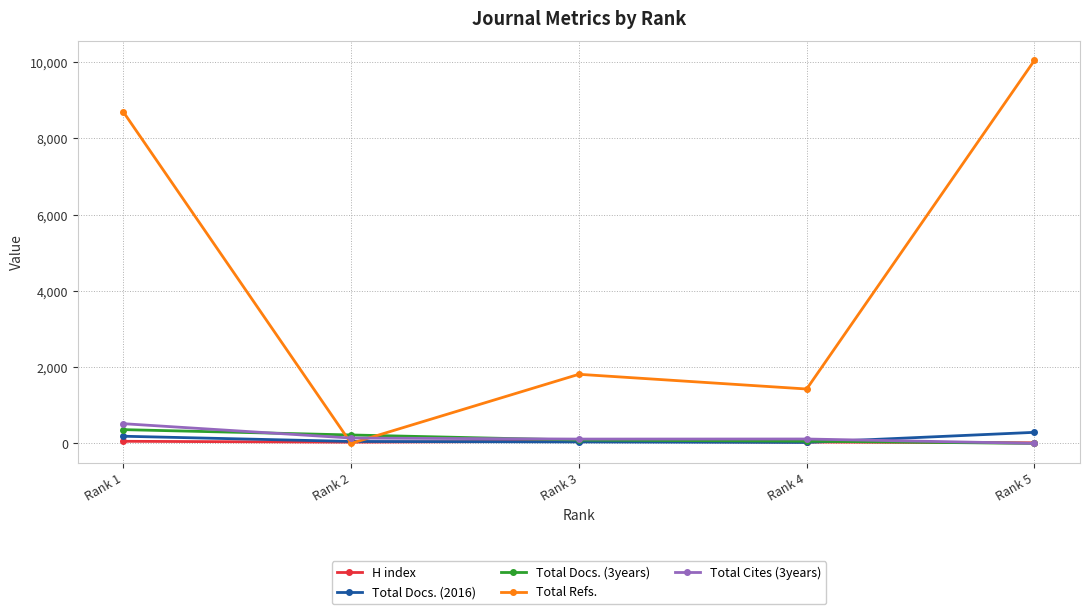

What is the greatest value displayed?

10050